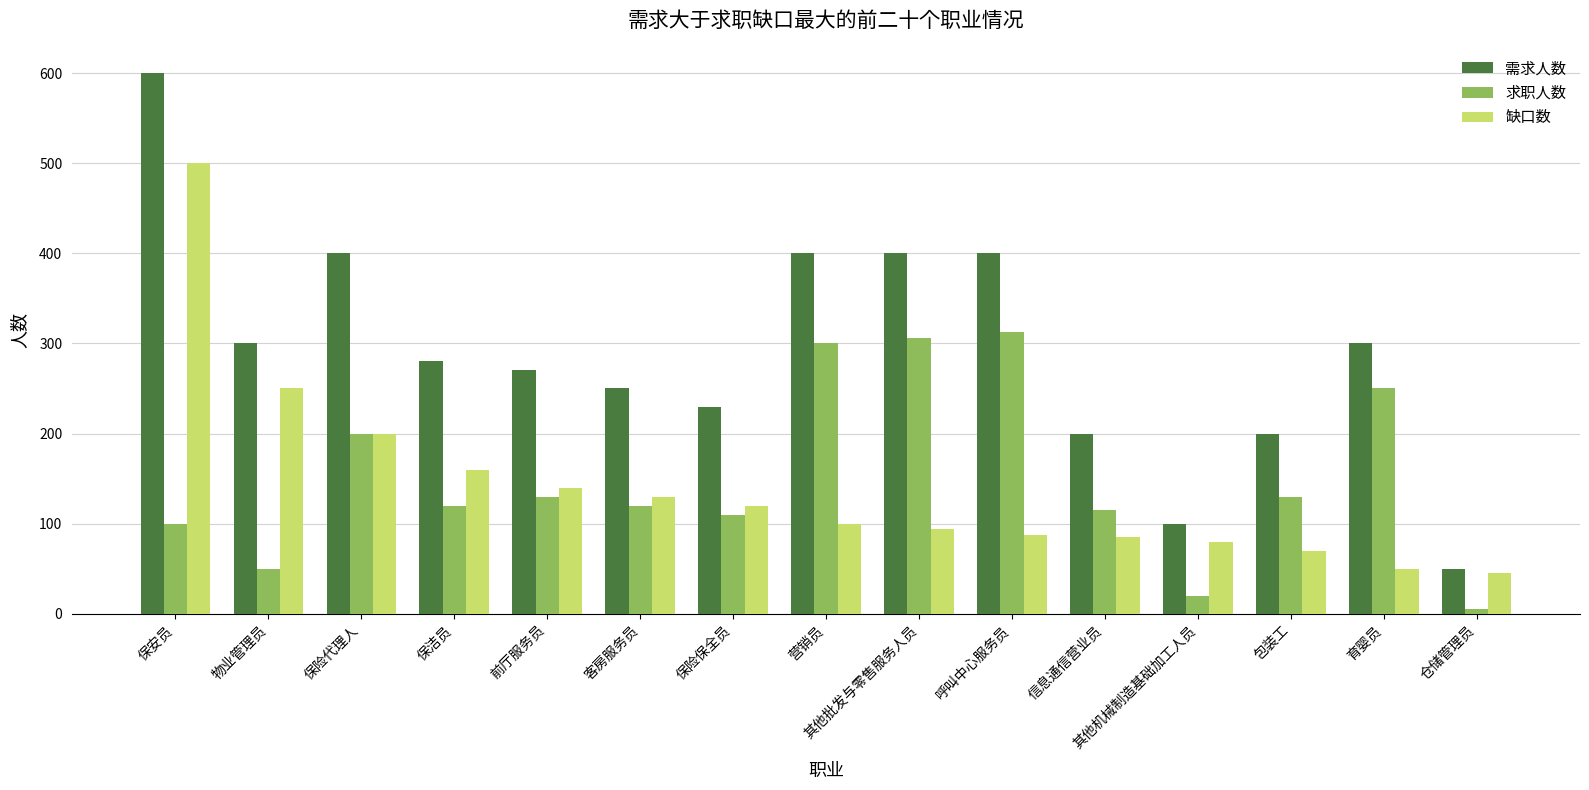

What position from the left is 仓储管理员?

15